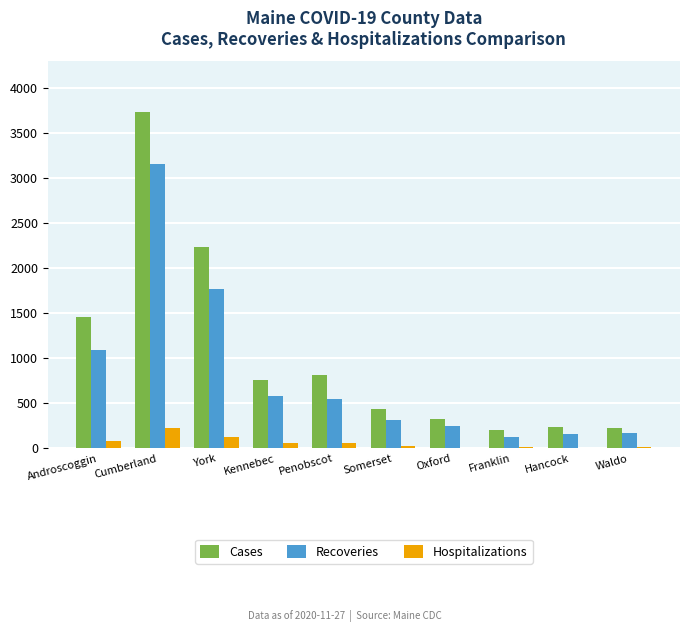

At which category is the sum across all series the highest?

Cumberland